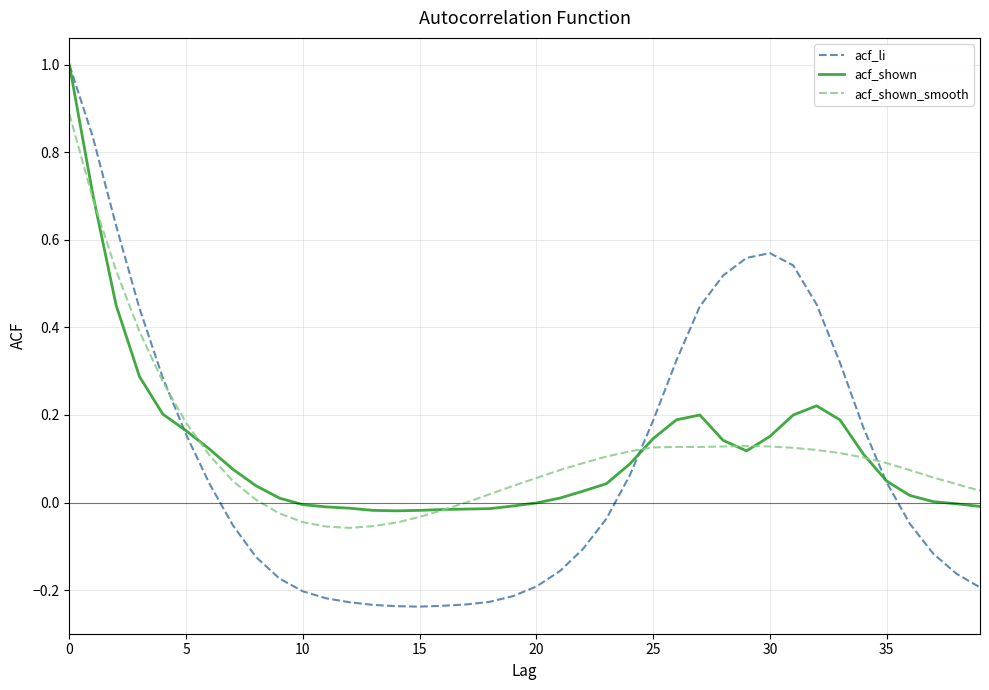

Which series has the largest range (max minus min)?

acf_li